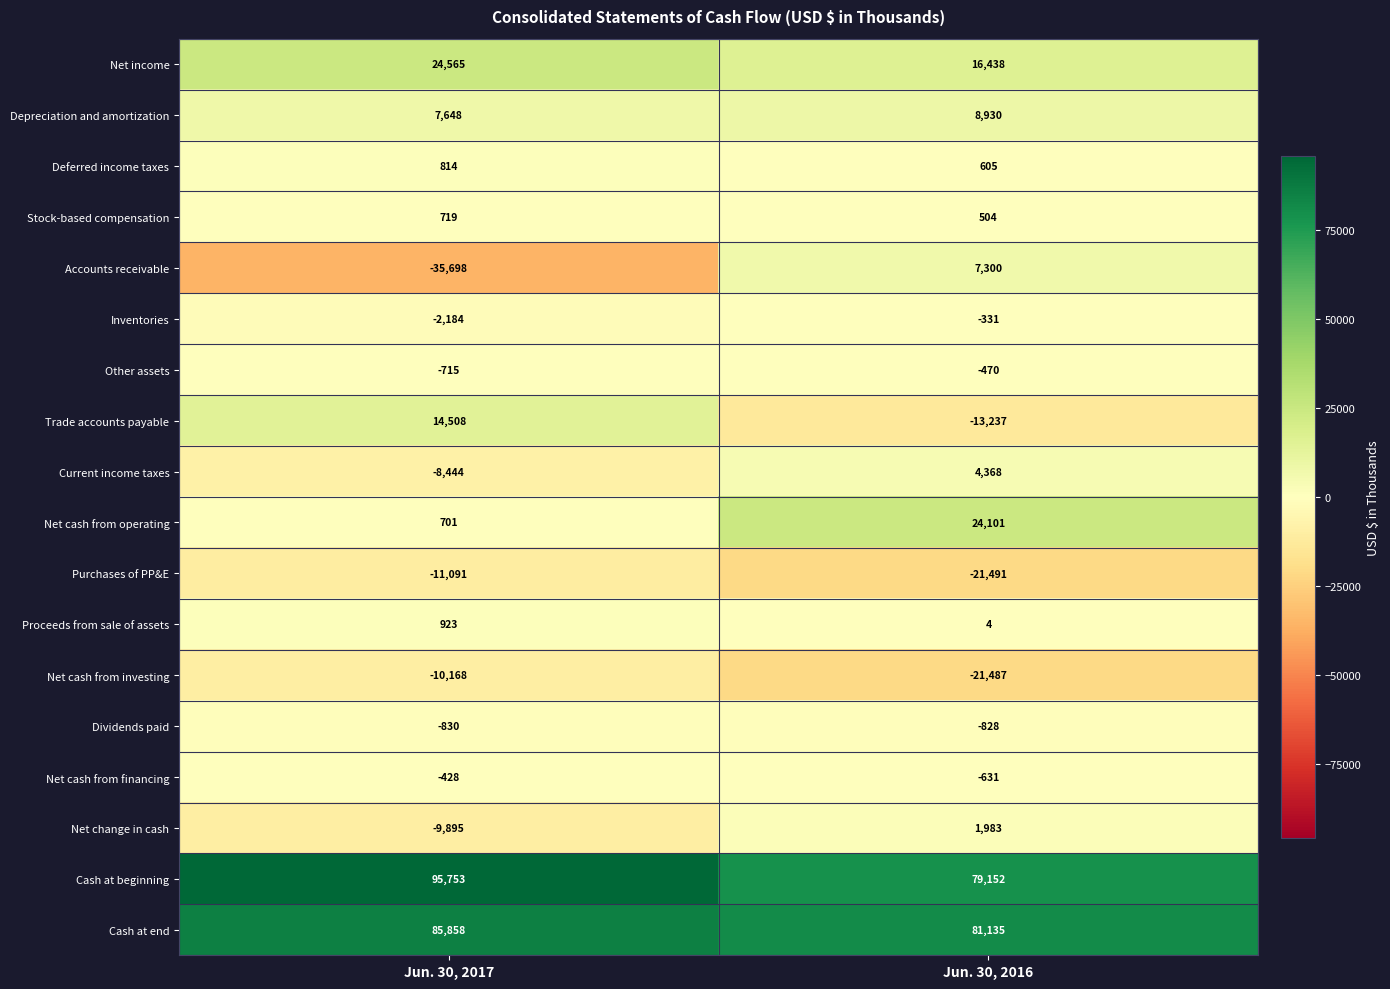

The Accounts receivable series shows -35698 at Jun. 30, 2017. True or false?

True